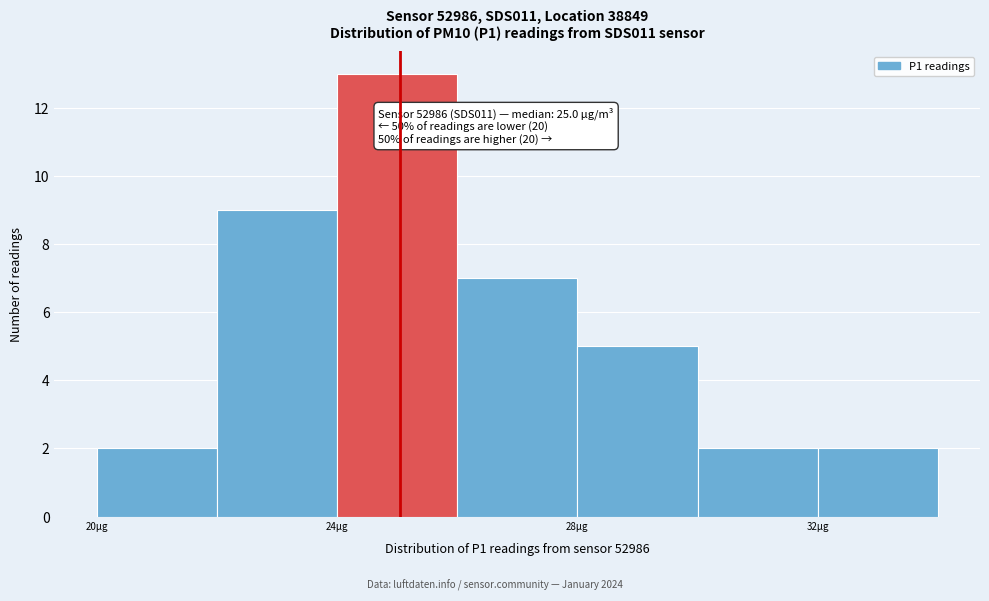

Over which range of the x-axis is the bar tallest?

24 to 26